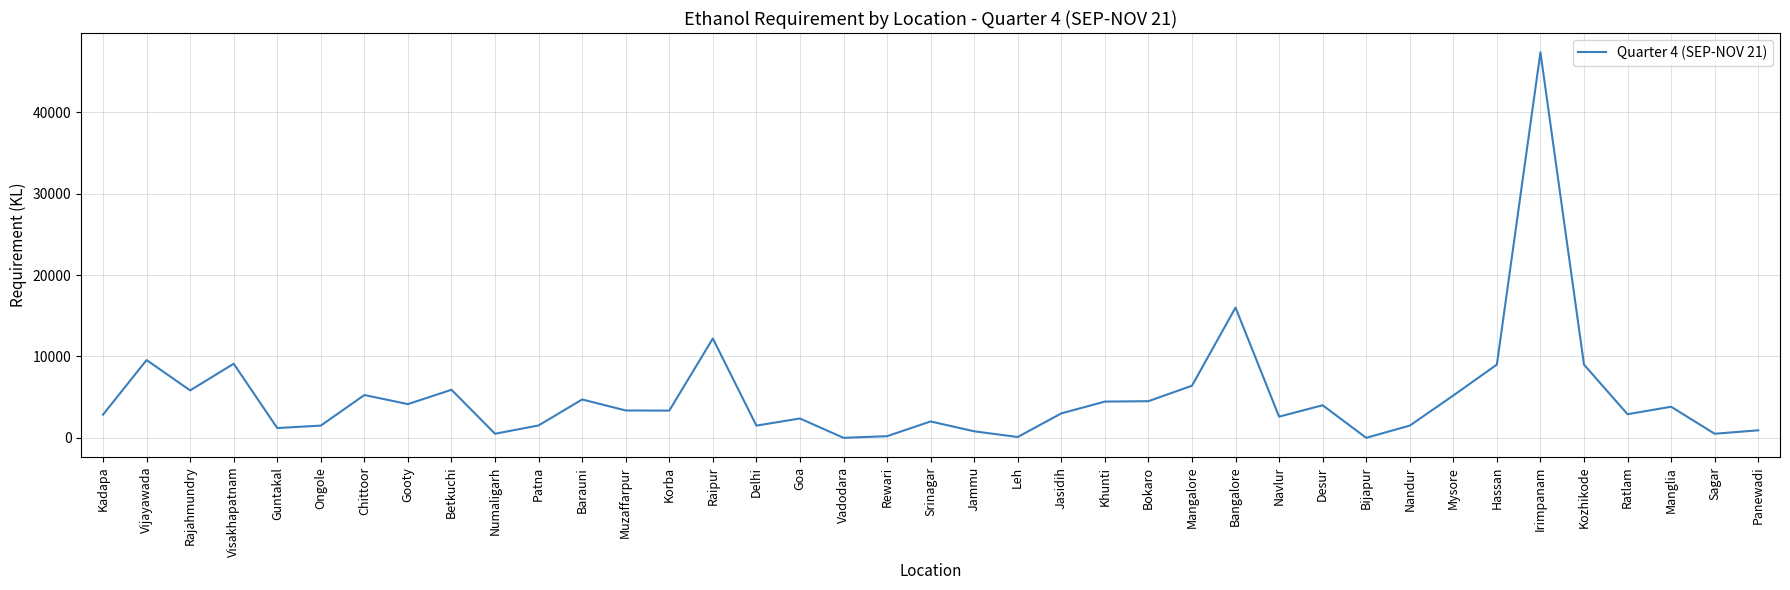

At which category does the data reach its first local valley?

Rajahmundry